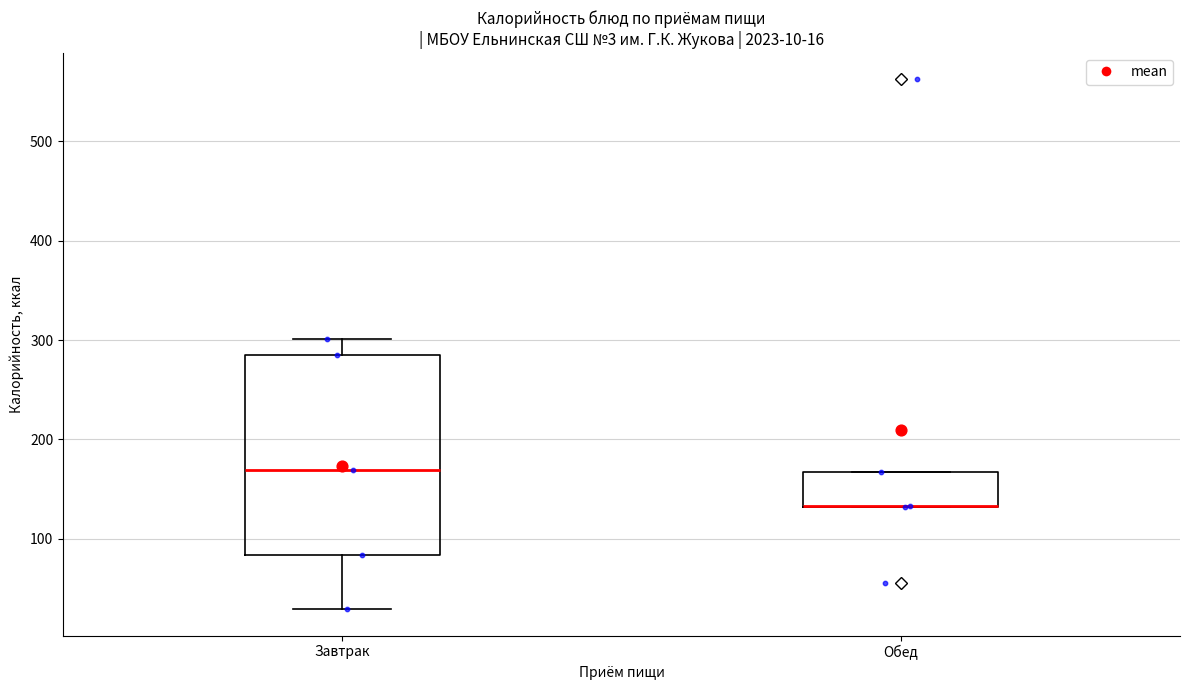

Comparing the boxes themselves (not the whiskers), which one is the tallest?

Завтрак